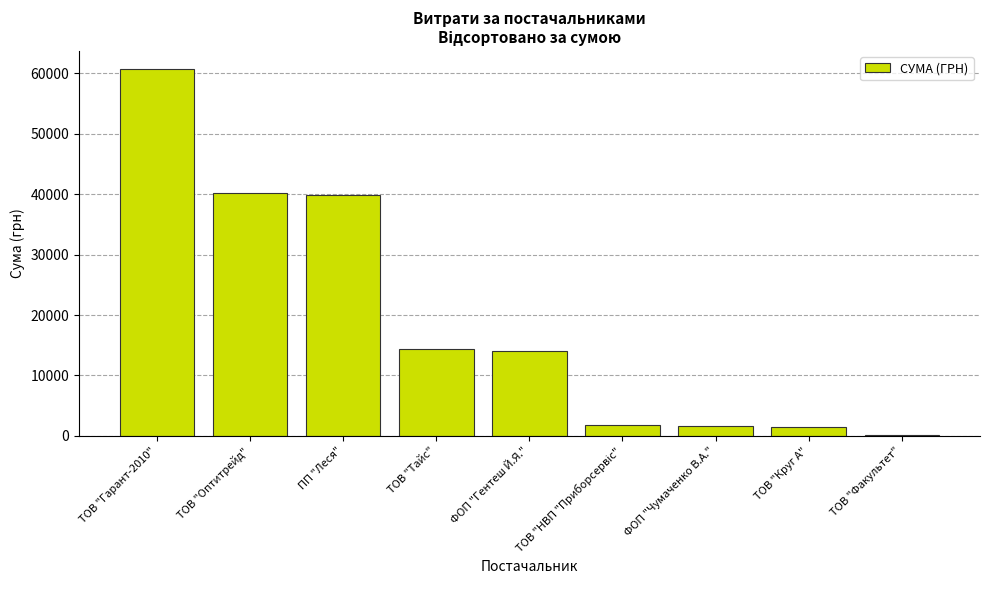

True or false: the data shows 71049.3 at ПП "Леся".

False